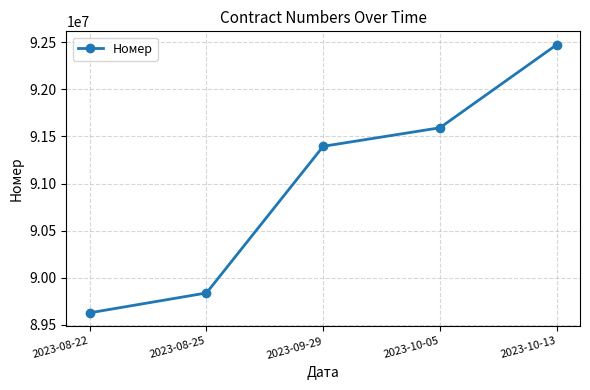

True or false: there are more than 2 points higher than both neighbors.

False